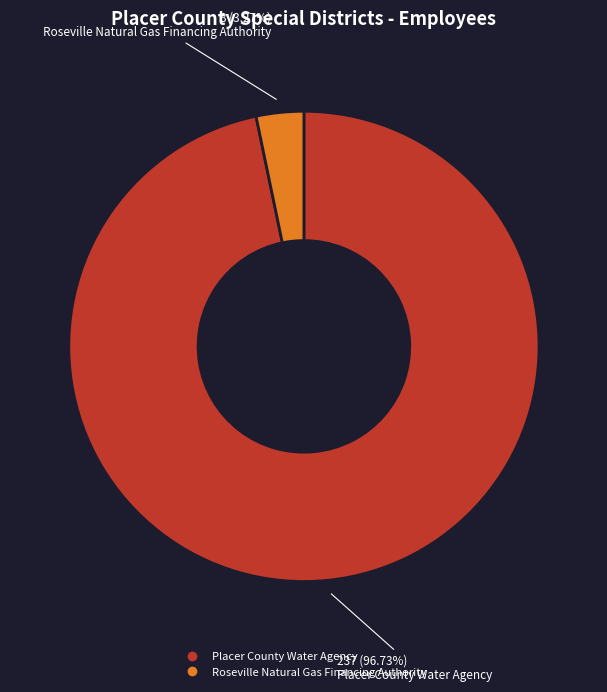

Which slice is the largest?

Placer County Water Agency